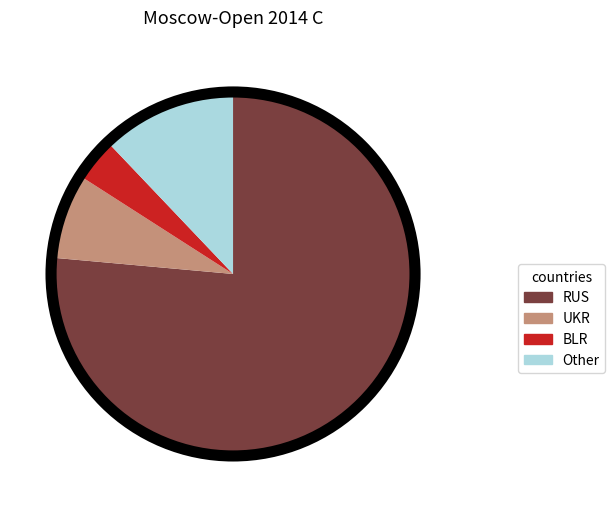

How many slices are in this pie chart?

4